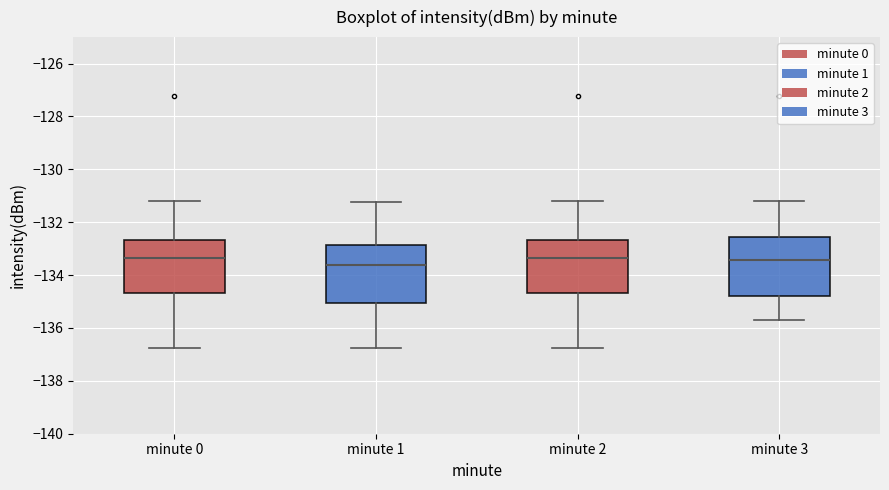

Reading left to right, transcribe this box plot: for each box, give where its median line is, the range the box spans, and where its two whiskers end, as read against the y-axis. The values are not printed on the chart, so give them approximately, as read against the axis.

minute 0: median -133.4, box -134.6 to -132.6, whiskers -136.8 to -131.2
minute 1: median -133.6, box -135.0 to -132.8, whiskers -136.8 to -131.2
minute 2: median -133.4, box -134.6 to -132.6, whiskers -136.8 to -131.2
minute 3: median -133.4, box -134.8 to -132.6, whiskers -135.6 to -131.2